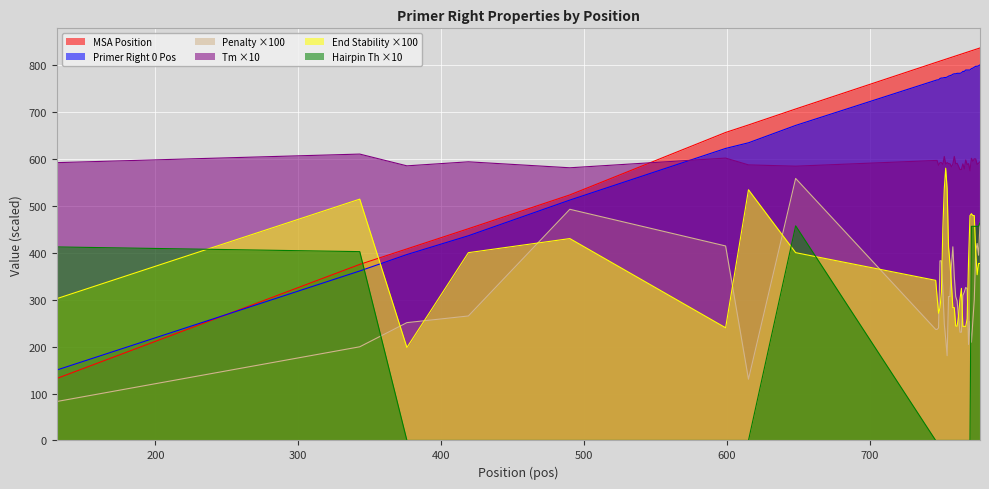

What is the approximate value of PRIMER_RIGHT_0 at 747?

768.0